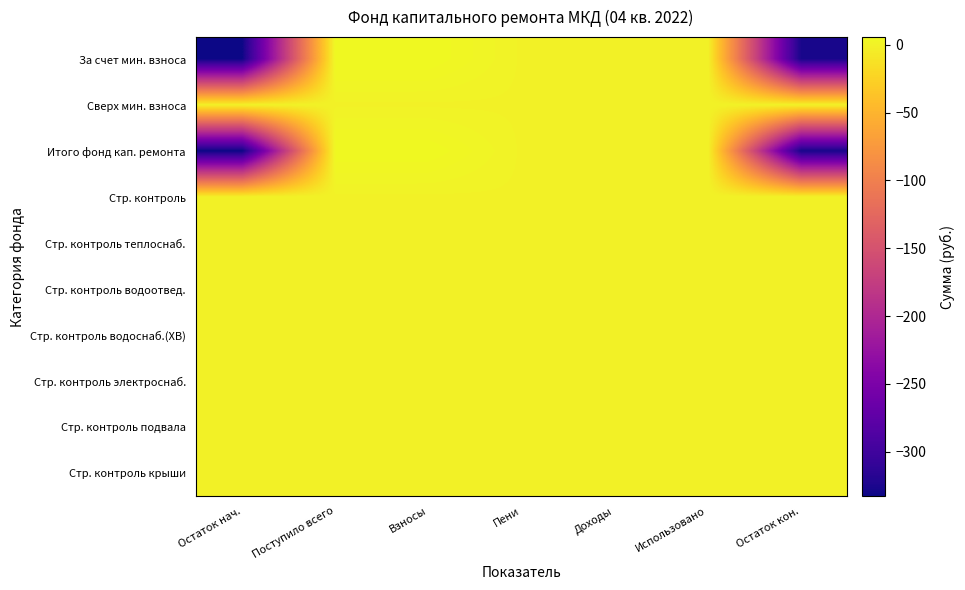

Between Поступило всего and Использовано, which series saw the biggest shift?

За счет мин. взноса